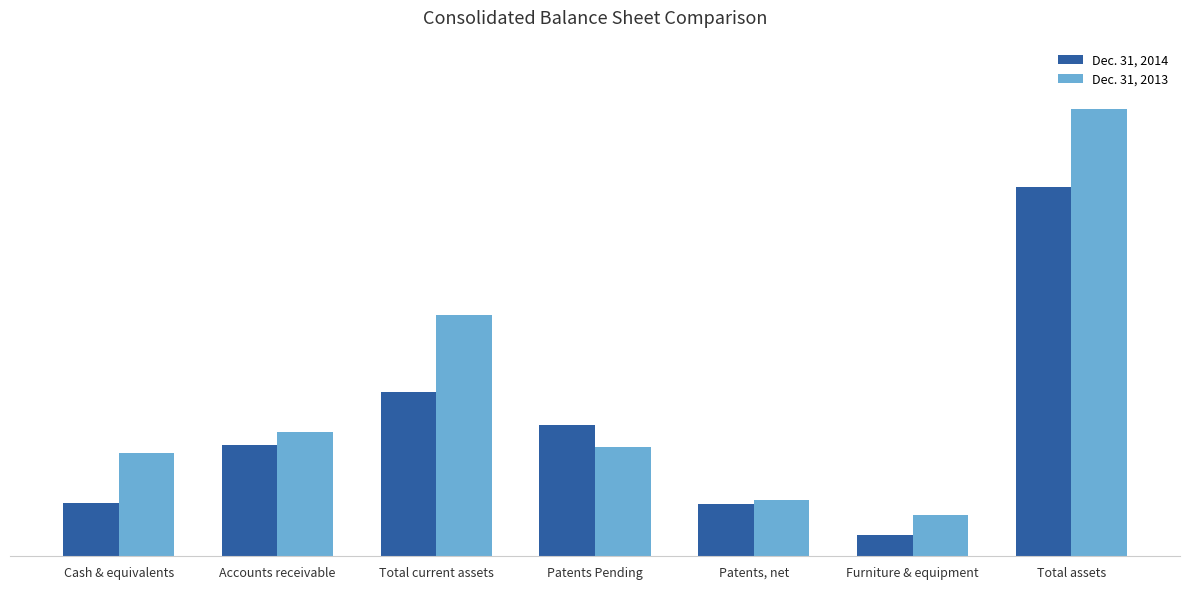

Is the value of Dec. 31, 2013 at Cash & equivalents greater than the value of Dec. 31, 2014 at Furniture & equipment?

Yes